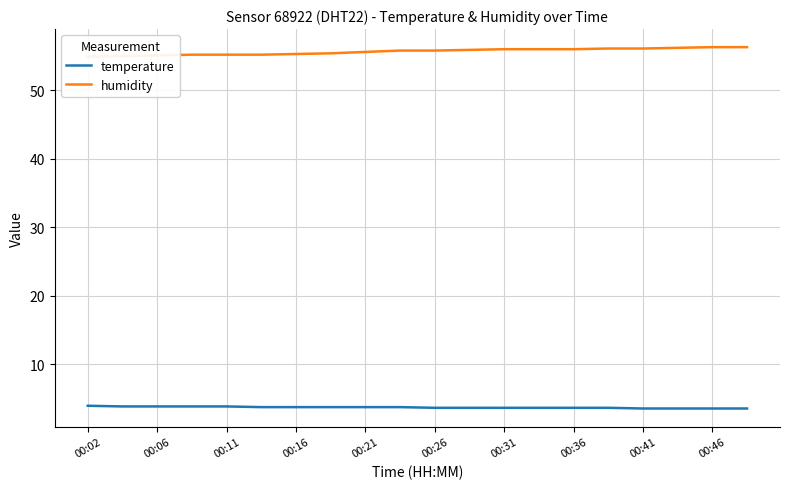

What is the maximum value for temperature?

3.9